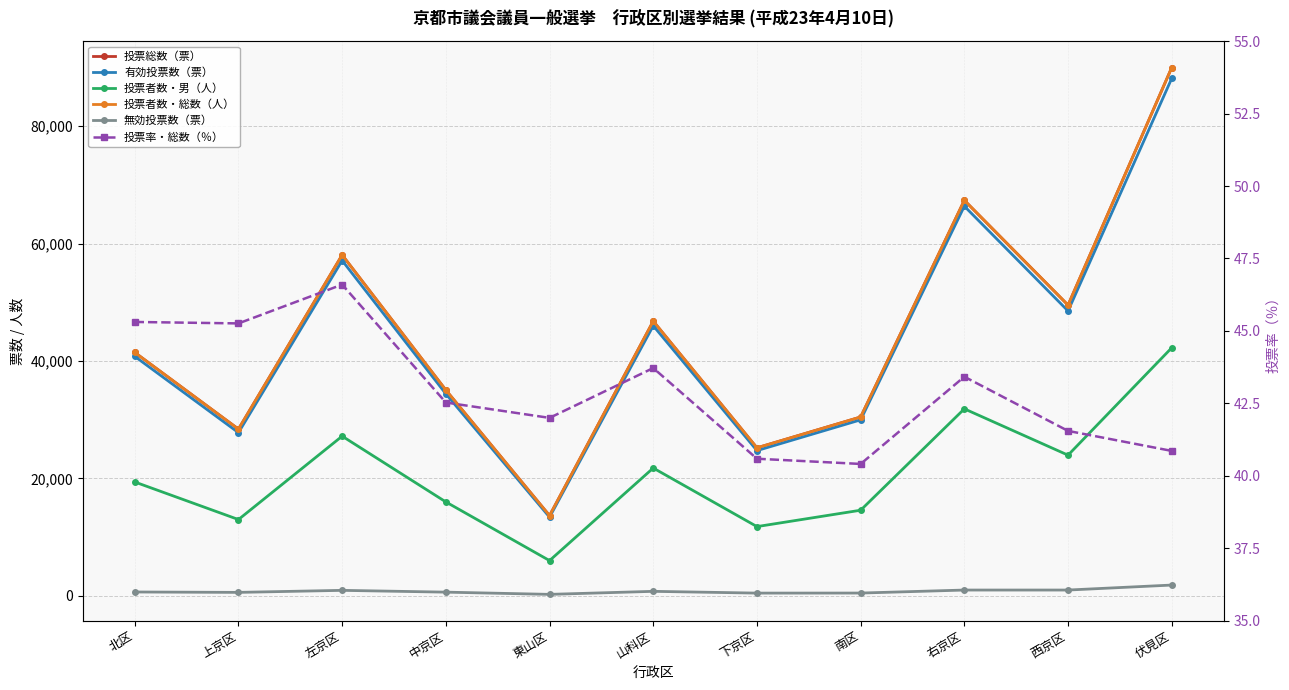

At which category does the chart reach its minimum across all series?

南区